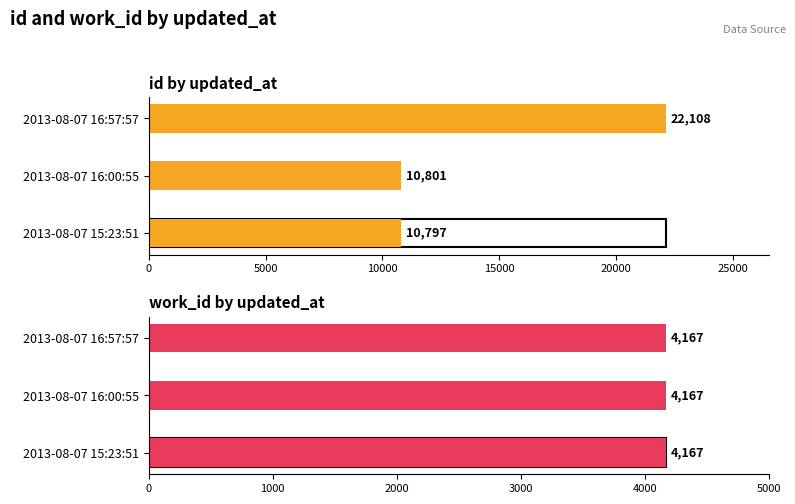

What is the value of the work_id bar at the 1st from the left?

4167